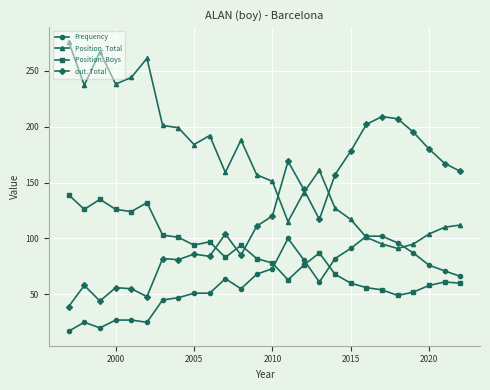

How many intersections are there between Position. Total and Frequency?

2